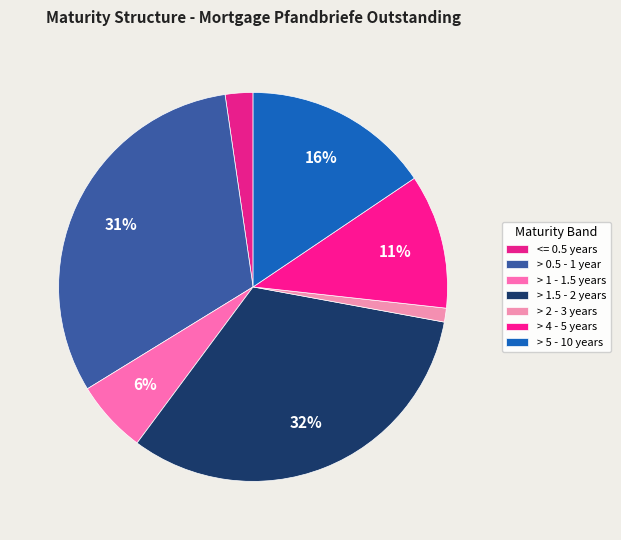

To the nearest percent, what is the difference between the largest and smallest slice percentages?

31%